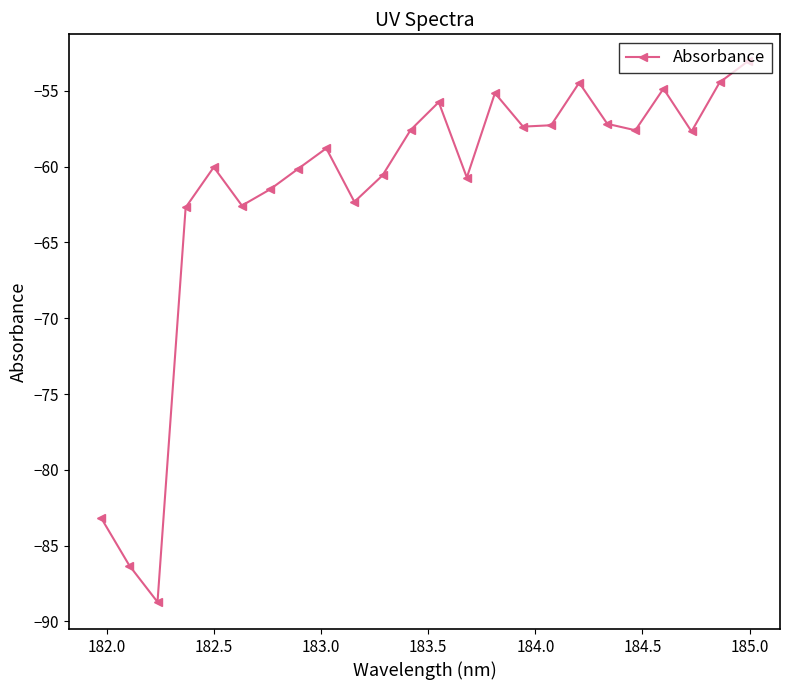

True or false: there are more than 0 points higher than both neighbors.

True